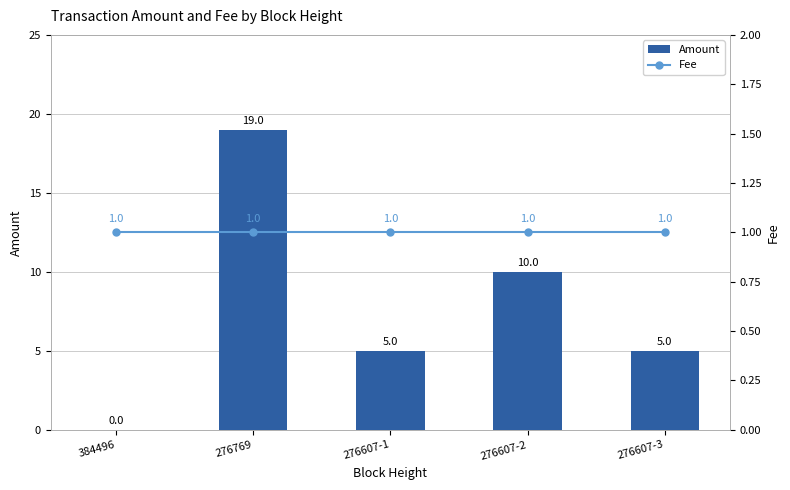

Count the number of data series in this chart.

2